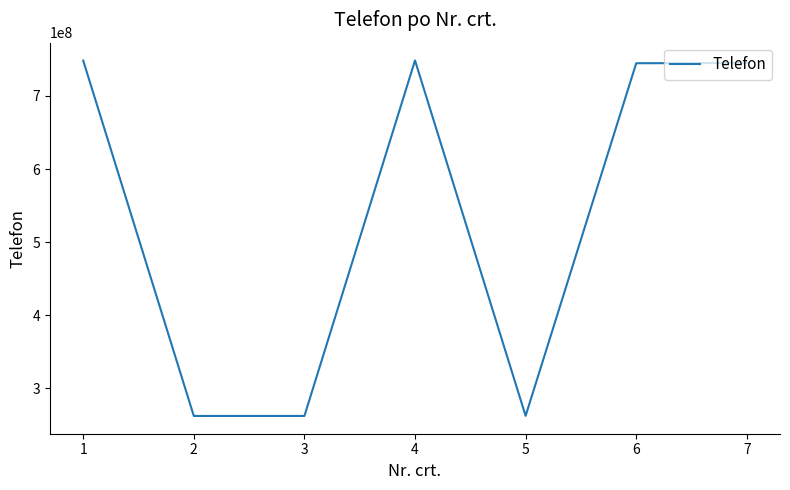

What is the maximum value shown in the chart?

748514488